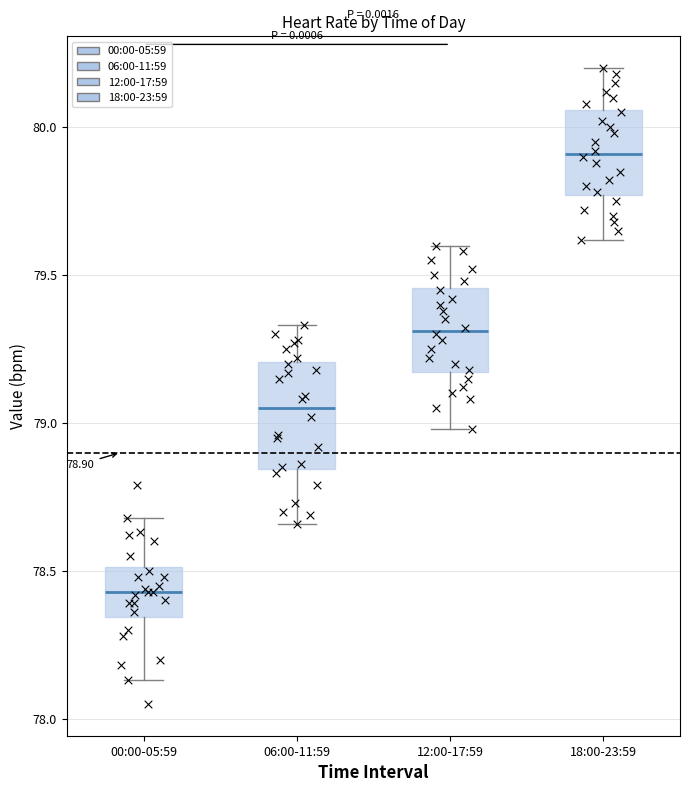

Comparing the boxes themselves (not the whiskers), which one is the tallest?

06:00-11:59